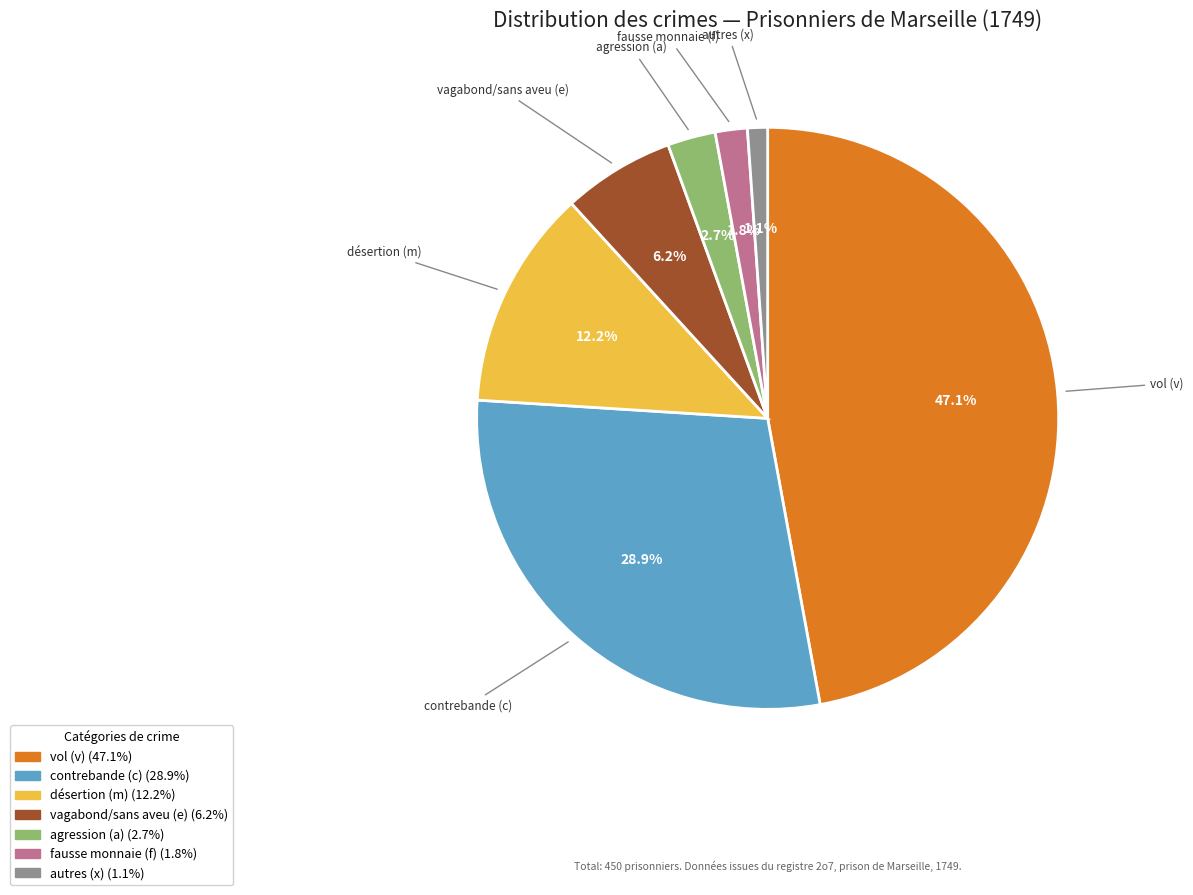

How many slices are in this pie chart?

7